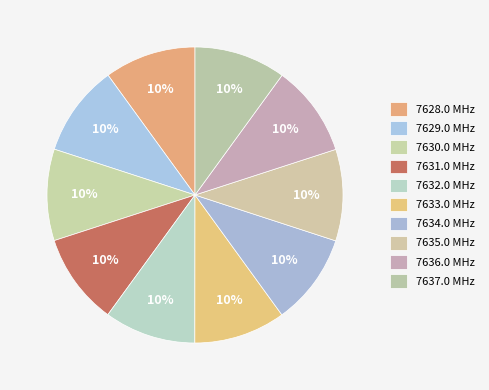

What percentage do 7632.0 and 7637.0 together represent?

20.0%